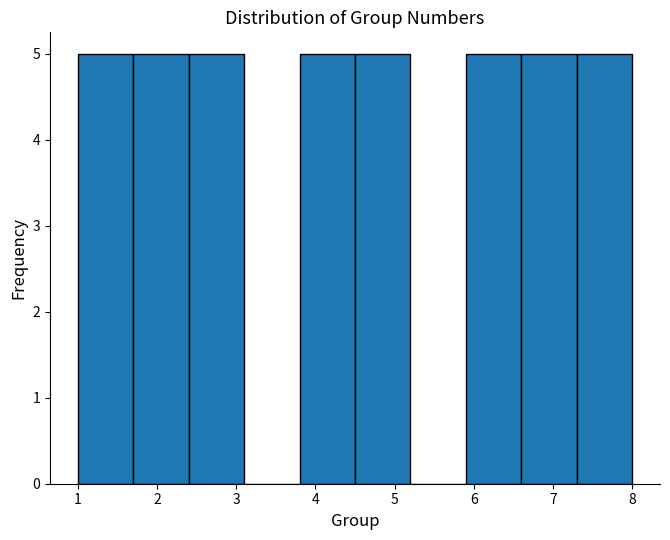

Reading left to right, list every bar in this chart as the range it spans on the x-axis followed by its height. The values are not printed on the chart, so give them approximately, as read against the axis.

1.0 to 1.7: 5
1.7 to 2.4: 5
2.4 to 3.1: 5
3.1 to 3.8: 0
3.8 to 4.5: 5
4.5 to 5.2: 5
5.2 to 5.9: 0
5.9 to 6.6: 5
6.6 to 7.3: 5
7.3 to 8.0: 5